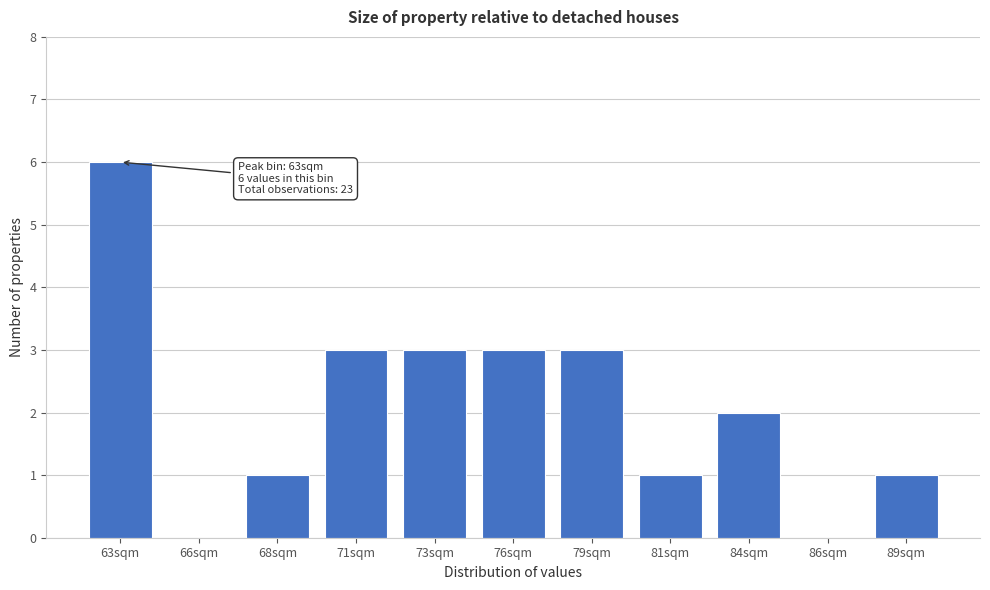

Reading left to right, extract all data points from this chart.

63sqm=6	66sqm=0	68sqm=1	71sqm=3	73sqm=3	76sqm=3	79sqm=3	81sqm=1	84sqm=2	86sqm=0	89sqm=1